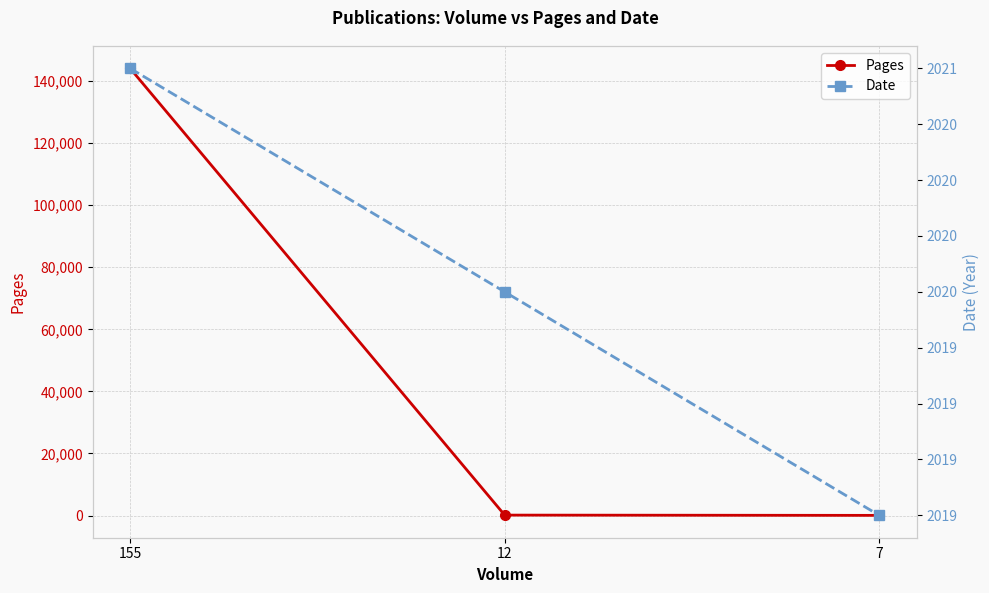

List the series in order of their overall mean, highest first.

Pages, Date